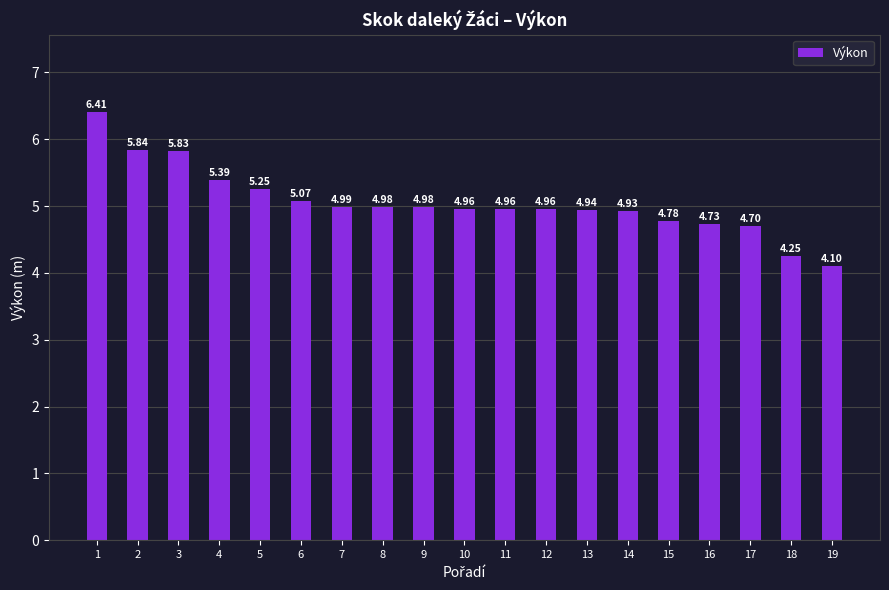

What is the sum of the values at 2 and 13?

10.8